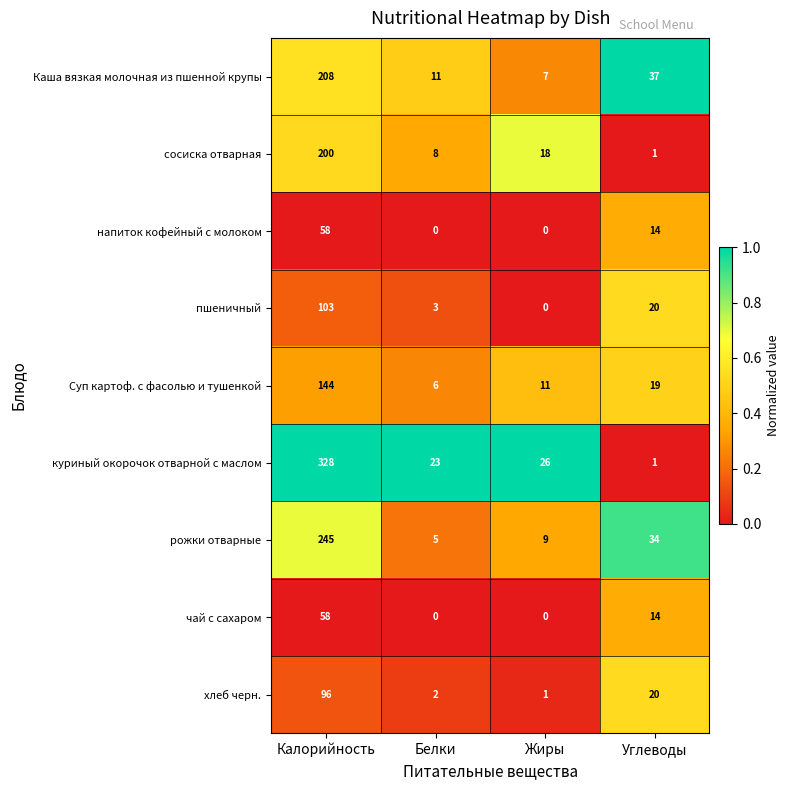

What is the difference between the Каша вязкая молочная из пшенной крупы values at Калорийность and Жиры?

201